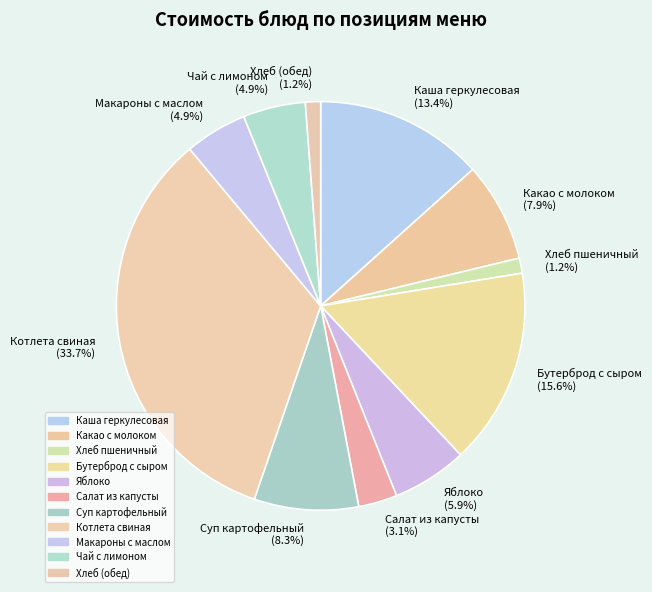

How much of the chart is everything except Салат из капусты?

96.9%